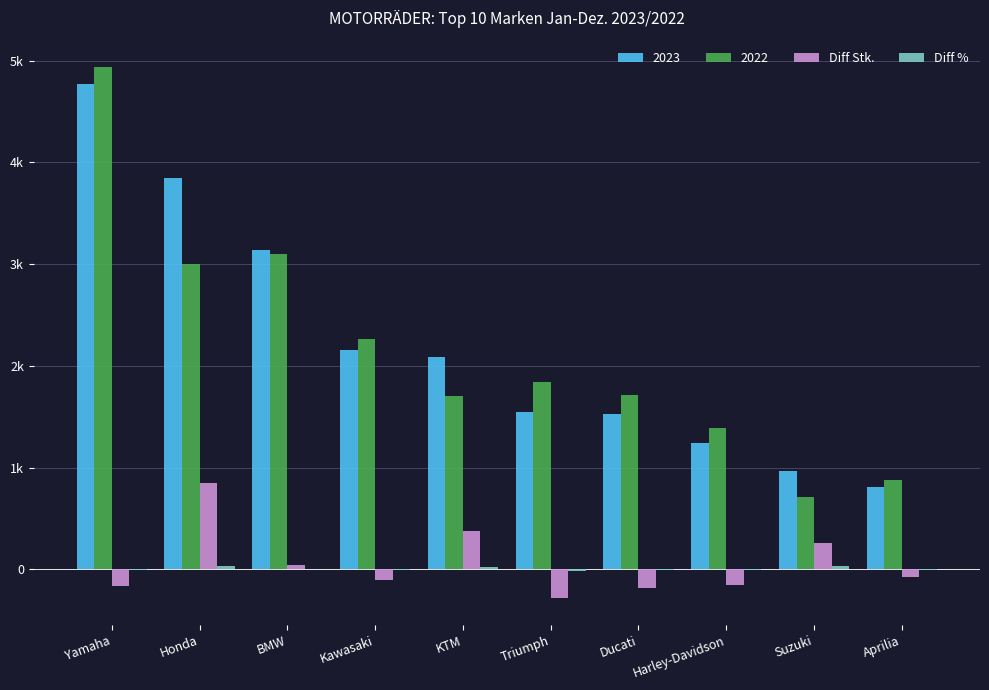

Are the bars horizontal?

No